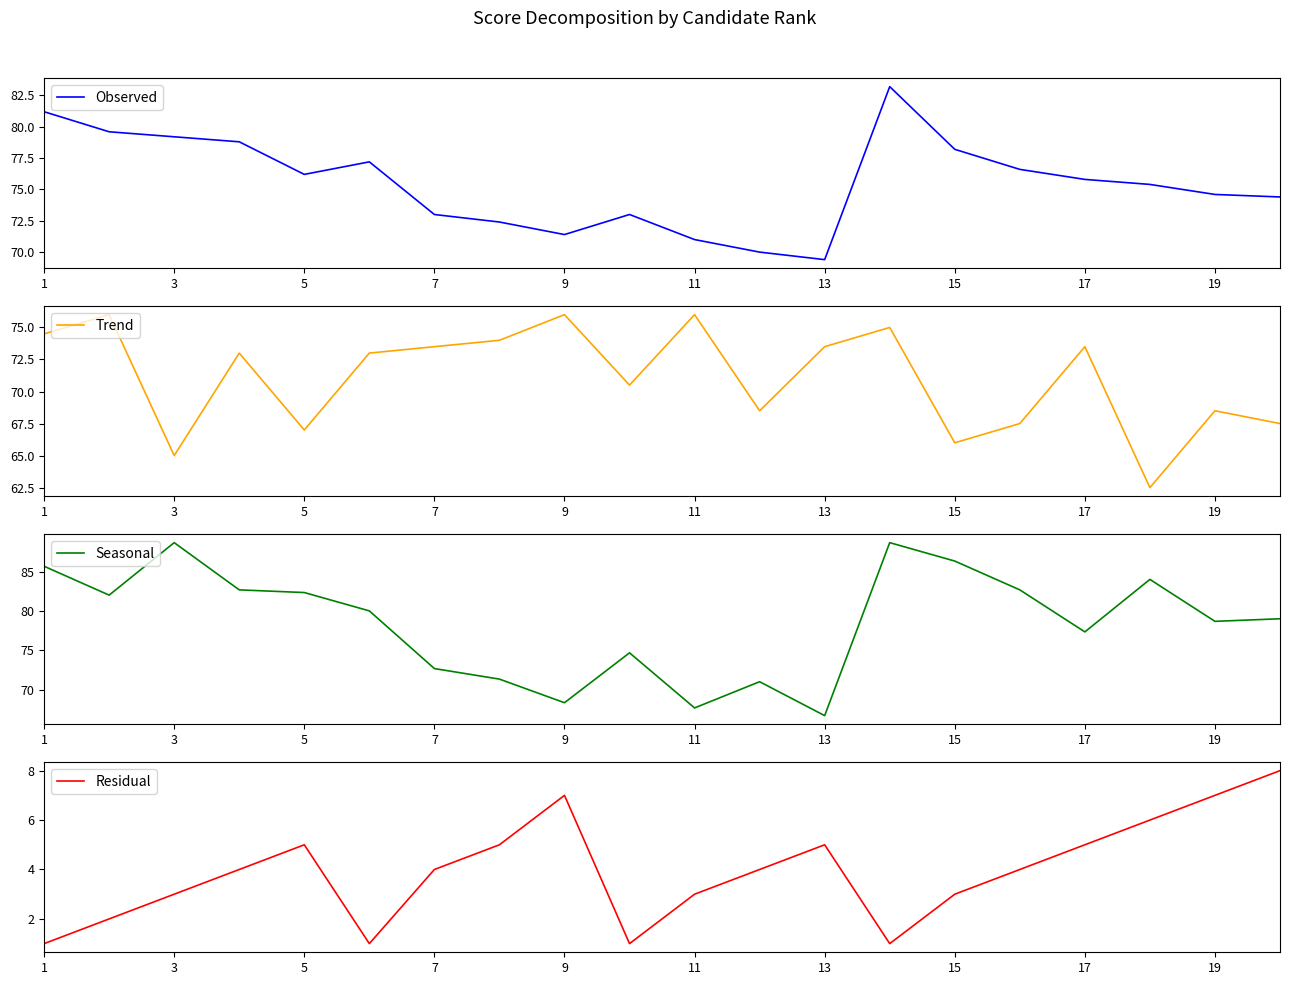

The value of Observed at 19 is 74.6. True or false?

True